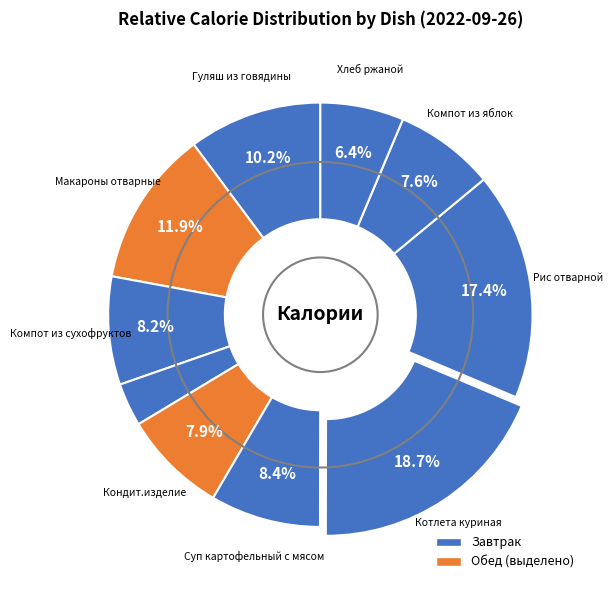

What is the smallest slice in the pie chart?

Хлеб пшеничный